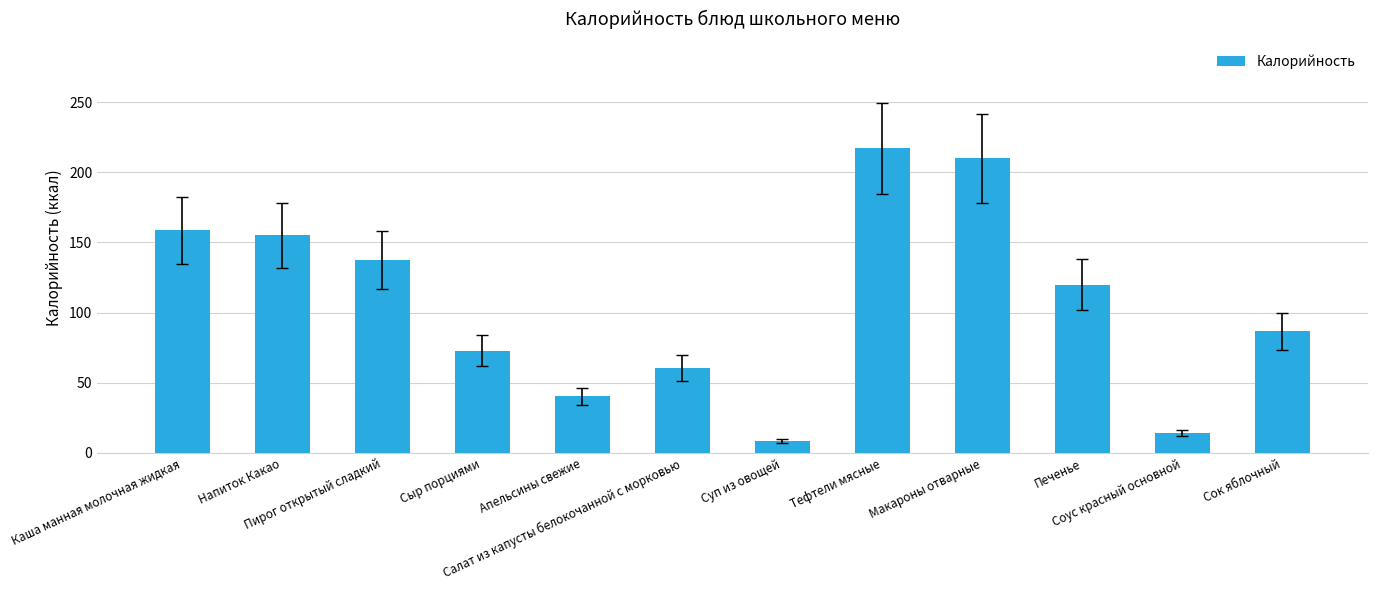

At which category does the chart reach its peak across all series?

Тефтели мясные